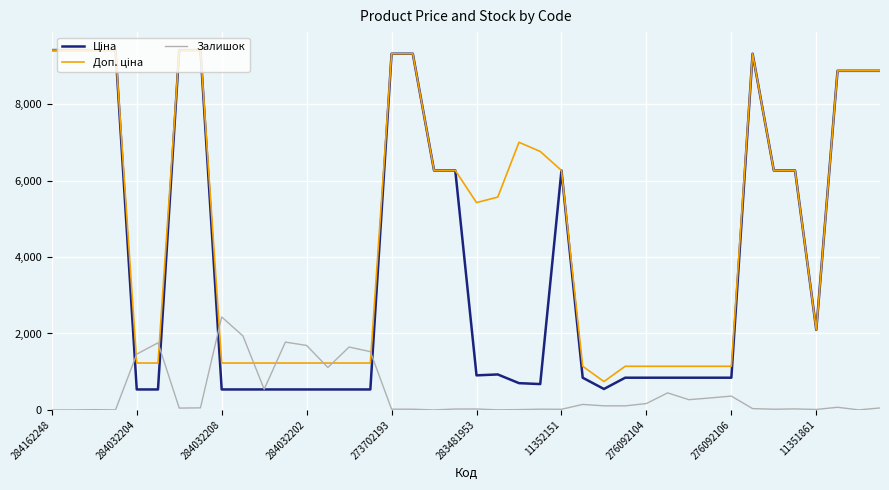

What is the highest value of the Залишок series?

2433.0